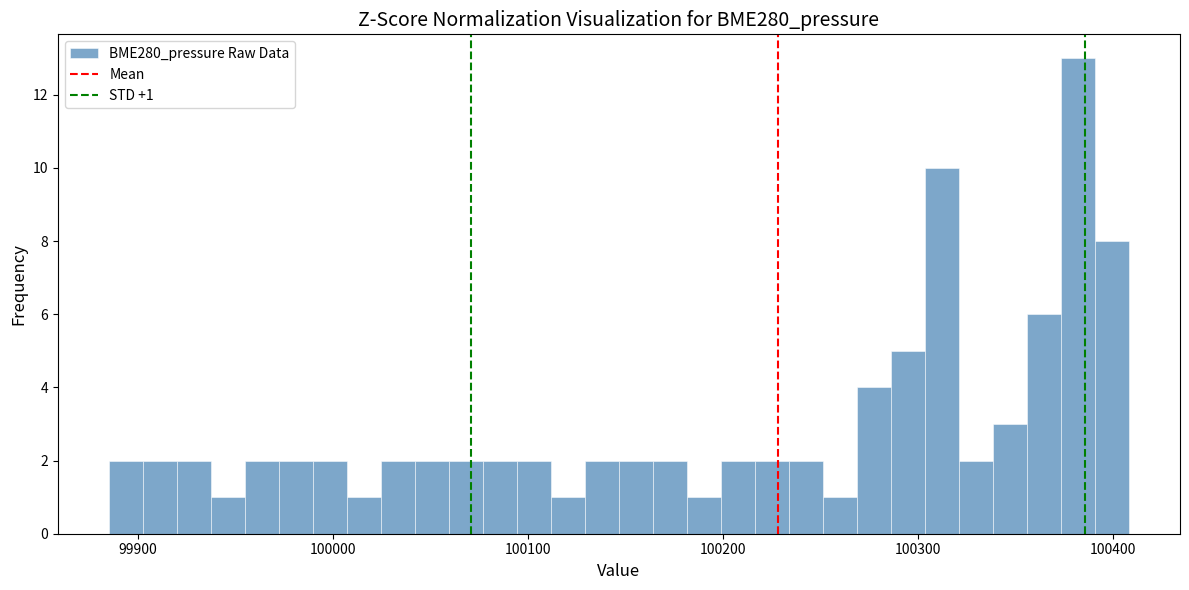

Read against the x-axis, roughly where is the centre of the tallest bar?

100380